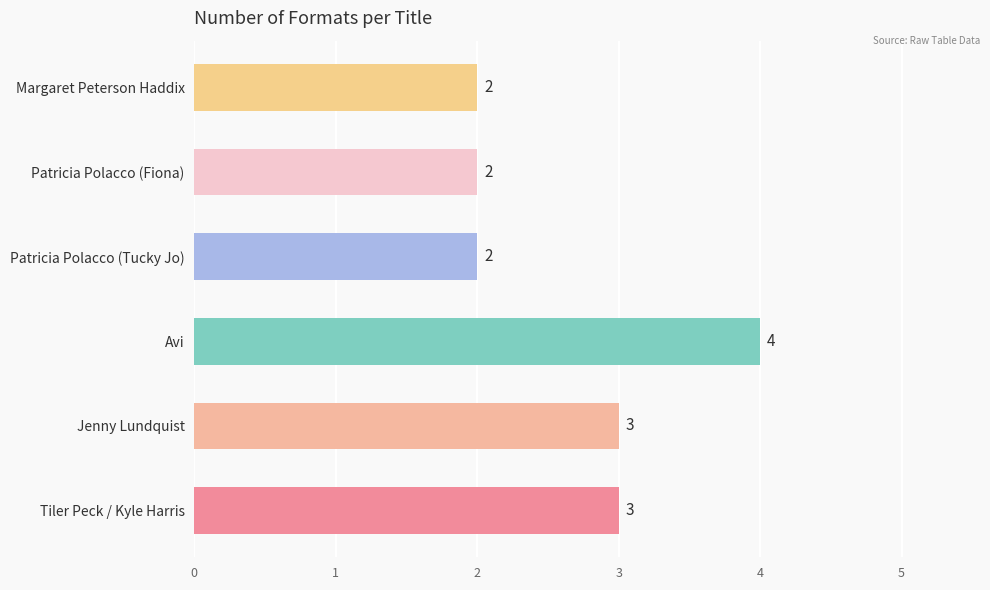

Reading bottom to top, transcribe all the data shown in this chart.

3	3	4	2	2	2